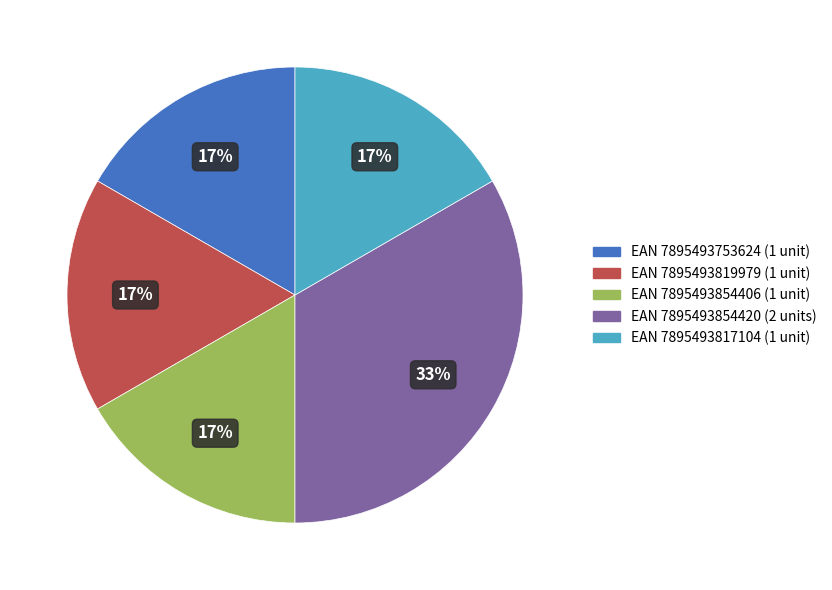

How many segments does this pie chart have?

5